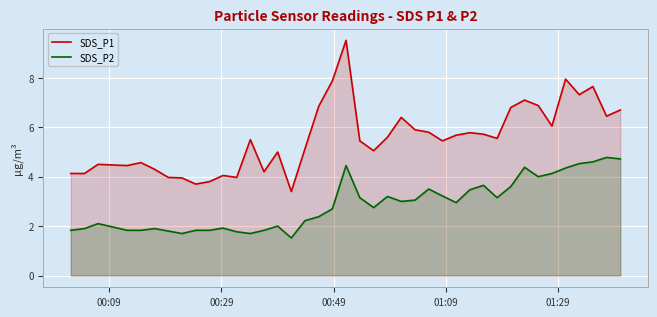

What is the maximum value for SDS_P2?

4.8